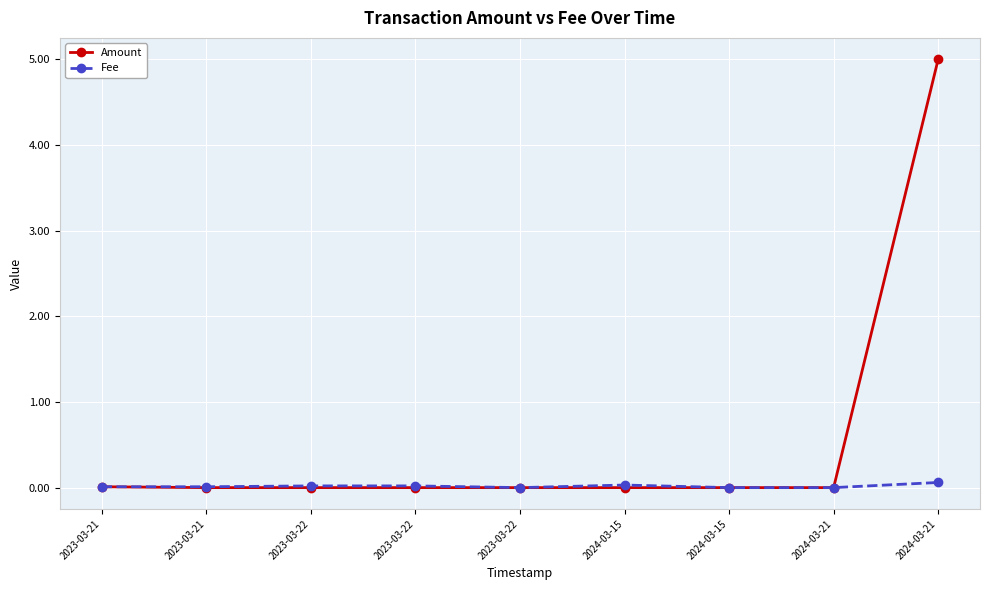

True or false: Amount and Fee intersect in this chart.

False